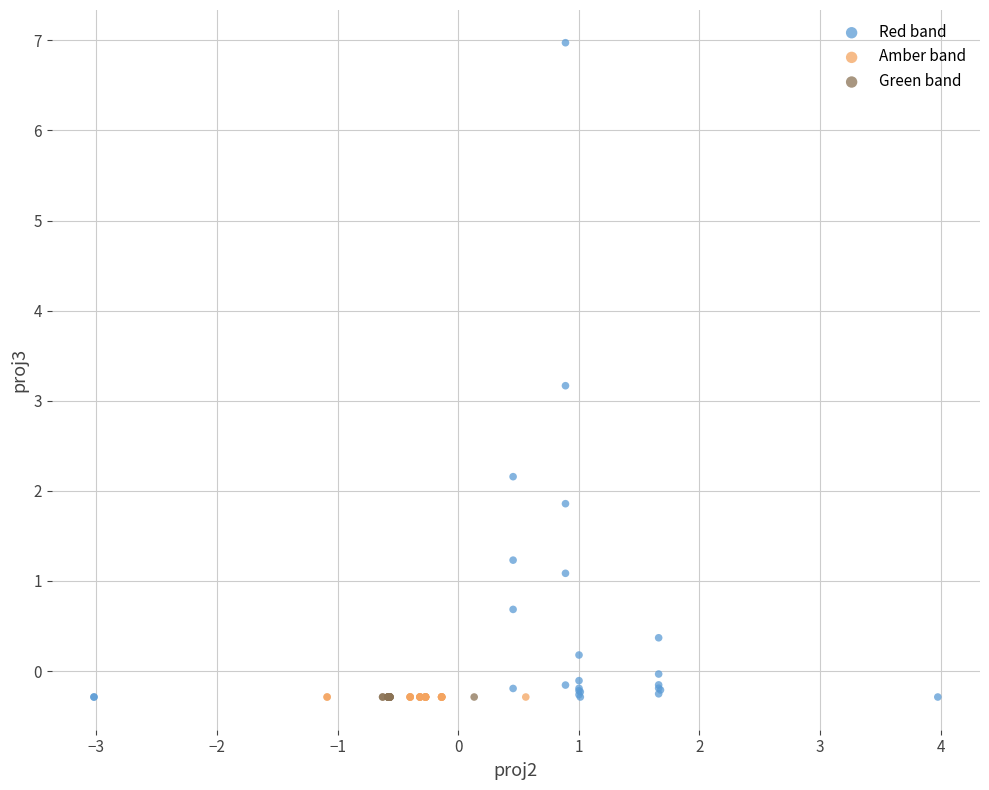

Which series reaches the maximum Y coordinate?

Red band